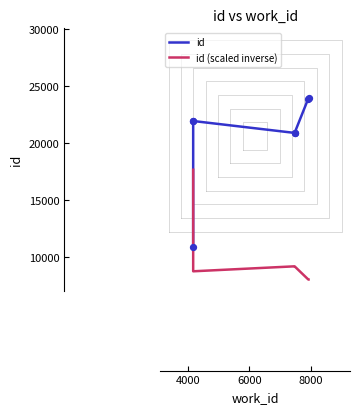

Which series reaches the maximum Y coordinate?

id